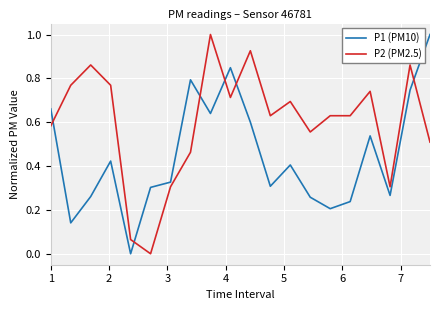

List the series in order of their overall mean, lowest first.

P1 (PM10), P2 (PM2.5)